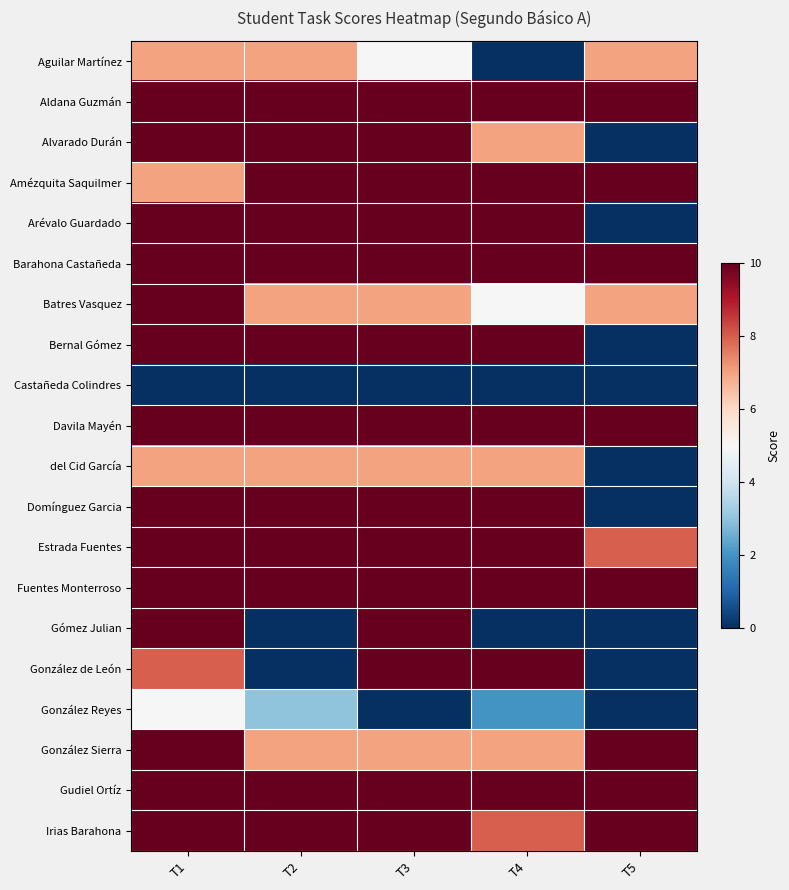

Reading right to left, extract all data points from this chart.

Aguilar Martínez: T5=7	T4=0	T3=5	T2=7	T1=7
Aldana Guzmán: T5=10	T4=10	T3=10	T2=10	T1=10
Alvarado Durán: T5=0	T4=7	T3=10	T2=10	T1=10
Amézquita Saquilmer: T5=10	T4=10	T3=10	T2=10	T1=7
Arévalo Guardado: T5=0	T4=10	T3=10	T2=10	T1=10
Barahona Castañeda: T5=10	T4=10	T3=10	T2=10	T1=10
Batres Vasquez: T5=7	T4=5	T3=7	T2=7	T1=10
Bernal Gómez: T5=0	T4=10	T3=10	T2=10	T1=10
Castañeda Colindres: T5=0	T4=0	T3=0	T2=0	T1=0
Davila Mayén: T5=10	T4=10	T3=10	T2=10	T1=10
del Cid García: T5=0	T4=7	T3=7	T2=7	T1=7
Domínguez Garcia: T5=0	T4=10	T3=10	T2=10	T1=10
Estrada Fuentes: T5=8	T4=10	T3=10	T2=10	T1=10
Fuentes Monterroso: T5=10	T4=10	T3=10	T2=10	T1=10
Gómez Julian: T5=0	T4=0	T3=10	T2=0	T1=10
González de León: T5=0	T4=10	T3=10	T2=0	T1=8
González Reyes: T5=0	T4=2	T3=0	T2=3	T1=5
González Sierra: T5=10	T4=7	T3=7	T2=7	T1=10
Gudiel Ortíz: T5=10	T4=10	T3=10	T2=10	T1=10
Irias Barahona: T5=10	T4=8	T3=10	T2=10	T1=10